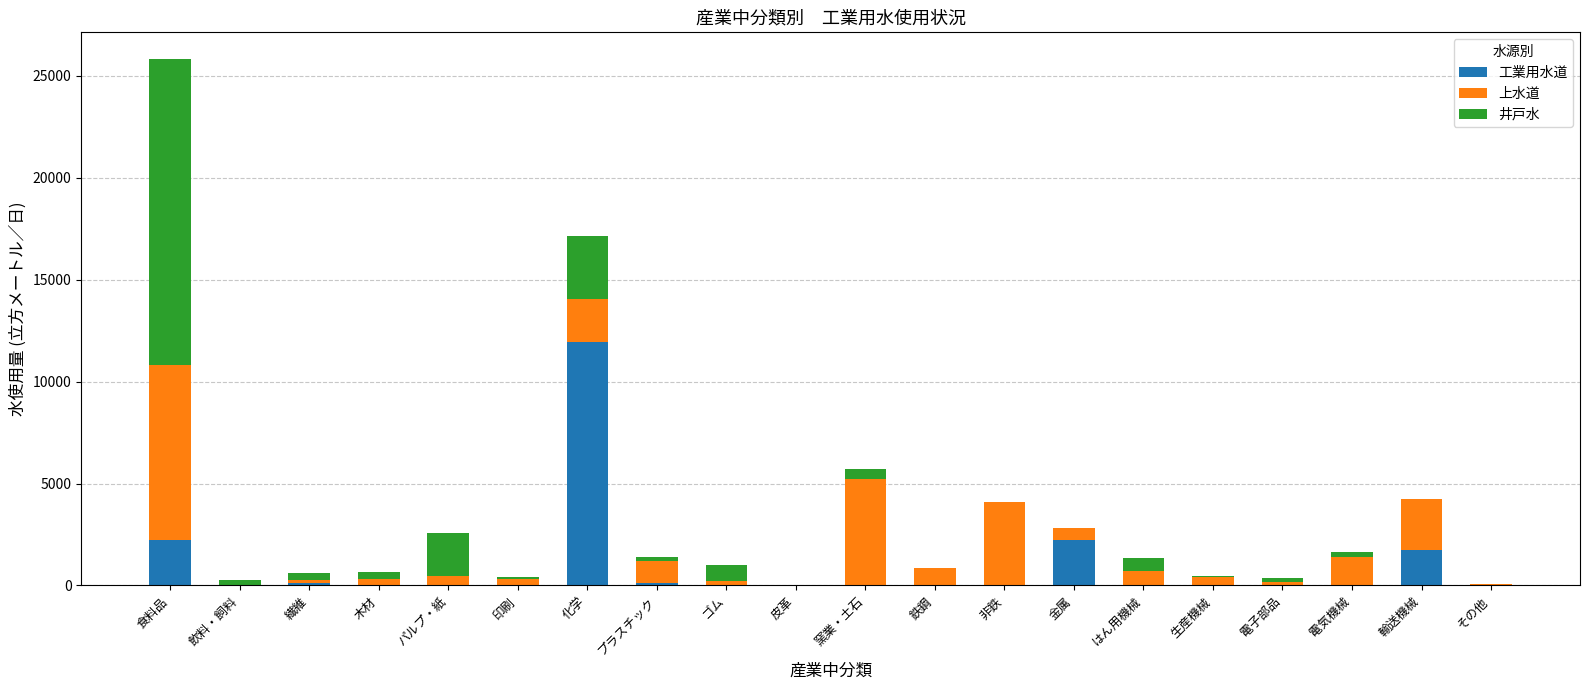

Between 皮革 and 鉄鋼, which series saw the biggest shift?

上水道